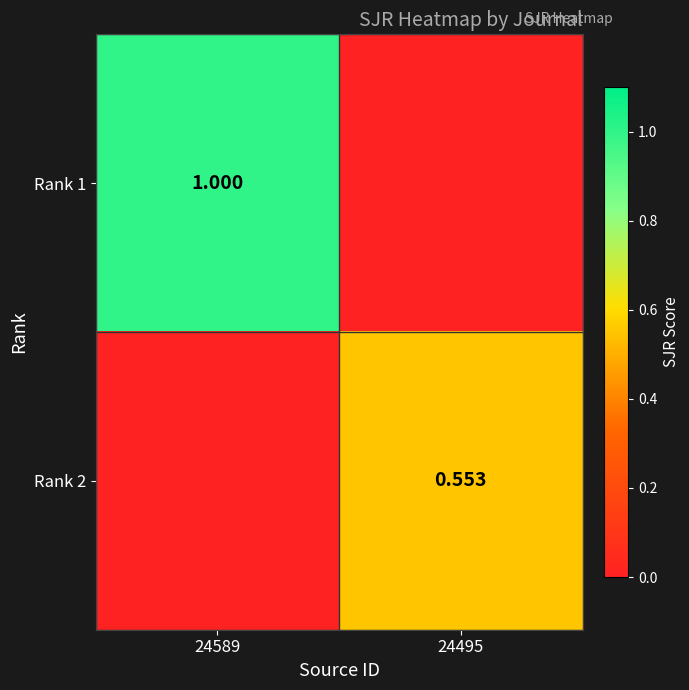

List the labels in order of Rank 1 value, largest first.

24589, 24495